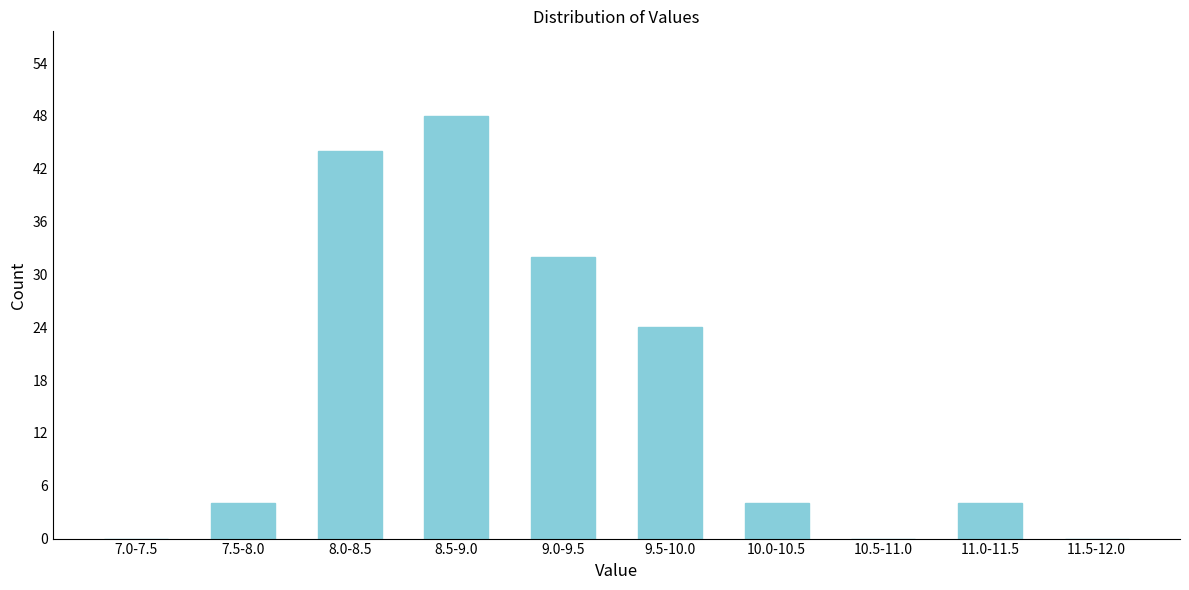

Reading right to left, extract all data points from this chart.

11.5-12.0=0	11.0-11.5=4	10.5-11.0=0	10.0-10.5=4	9.5-10.0=24	9.0-9.5=32	8.5-9.0=48	8.0-8.5=44	7.5-8.0=4	7.0-7.5=0